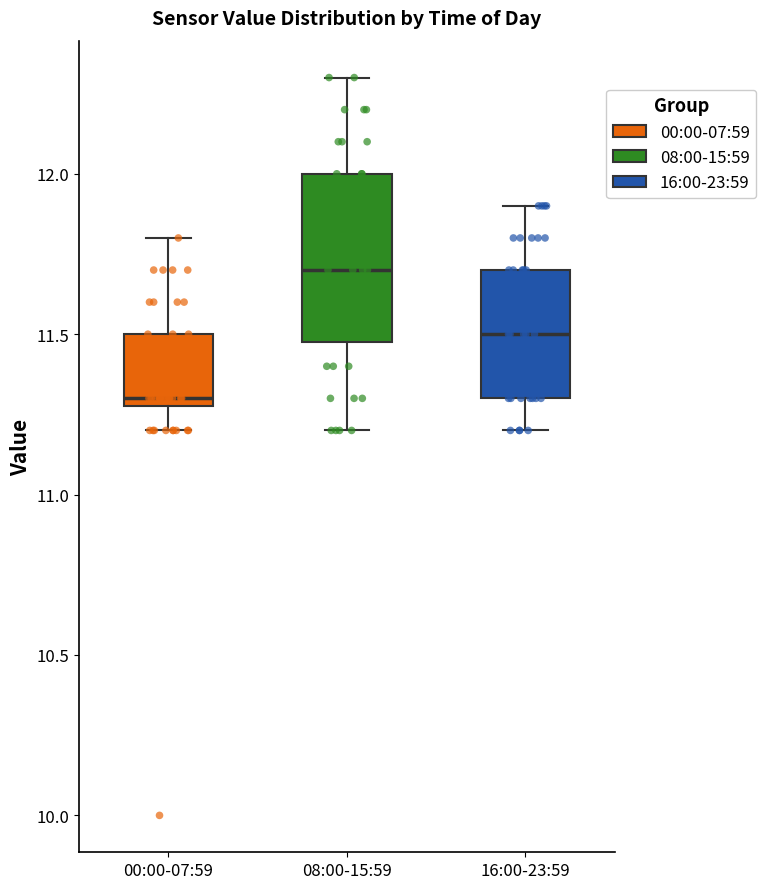

Which box has the highest median line?

08:00-15:59